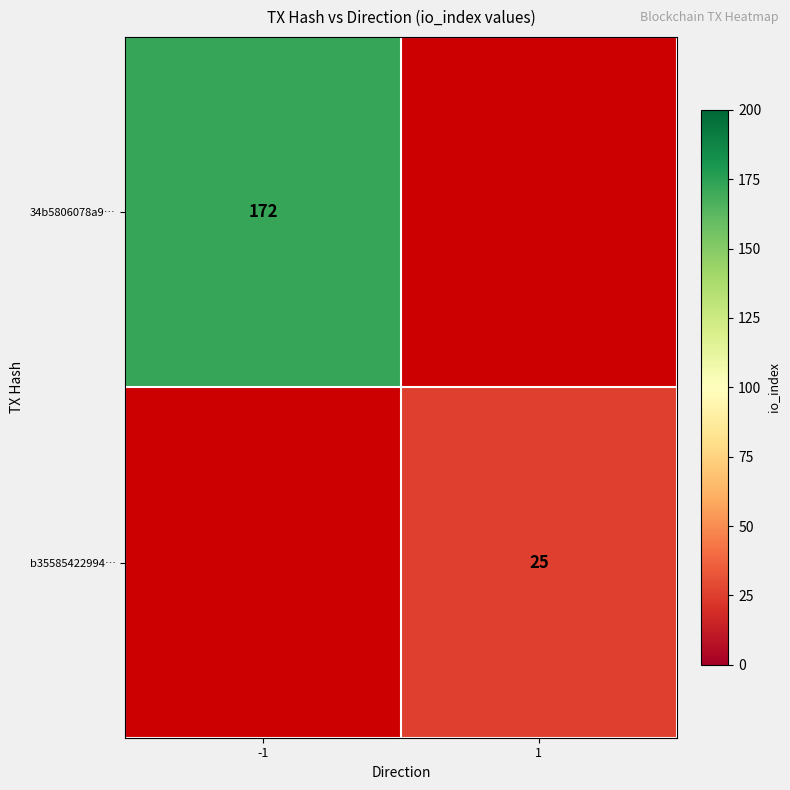

What is the smallest value displayed?

25.0